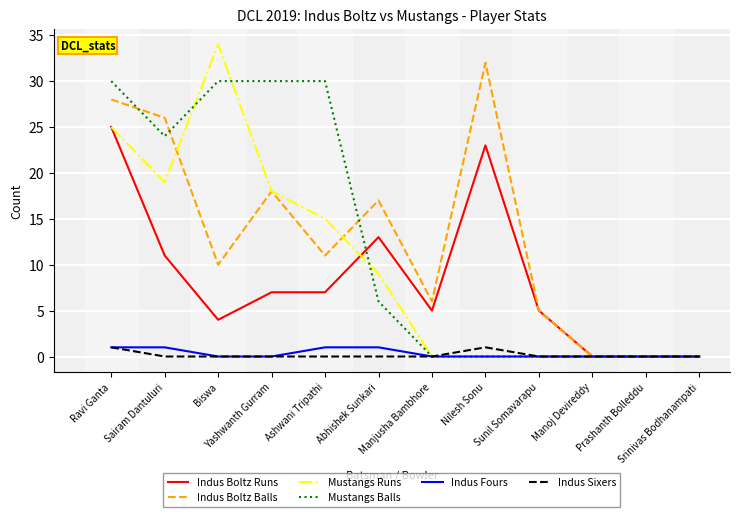

Does the chart have visible grid lines?

Yes